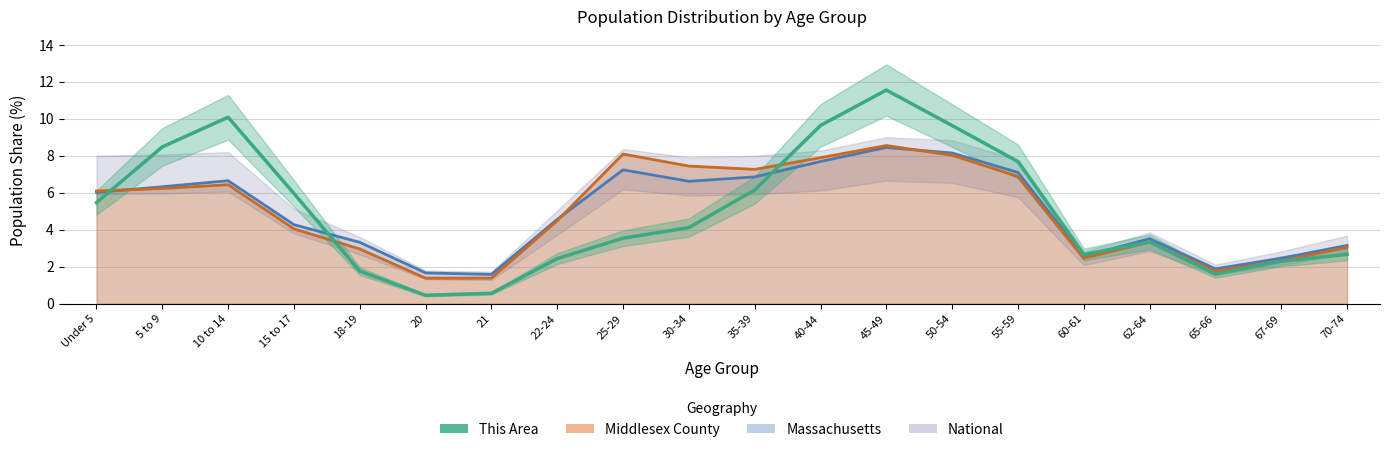

Does the chart display data point markers on the line(s)?

No